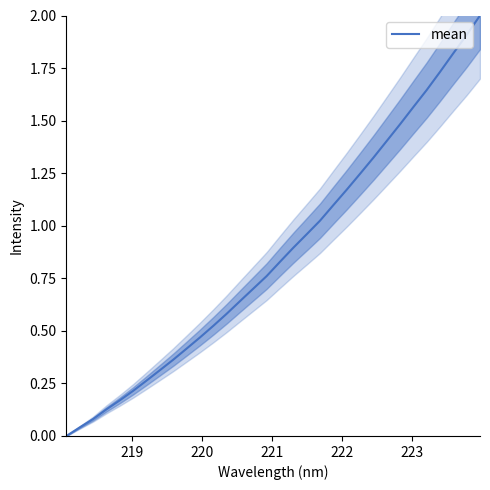

How many lines are shown in the chart?

1